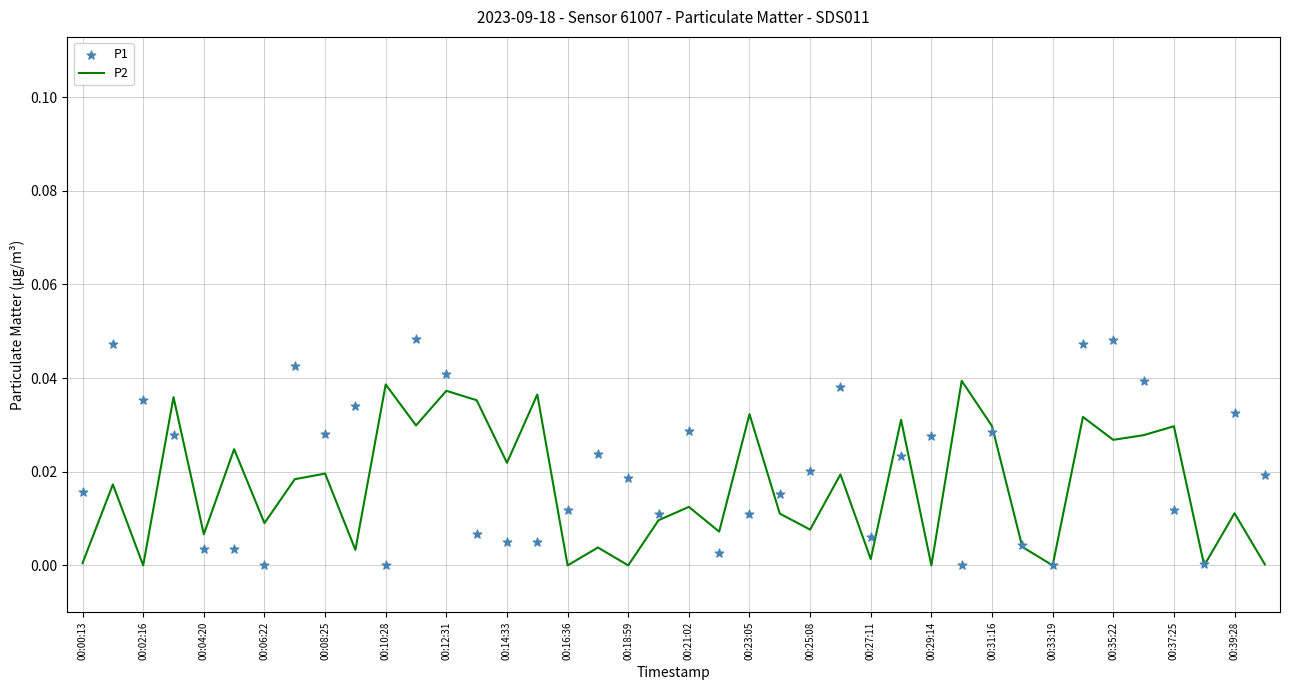

At how many categories does at least one series exceed 0?

39